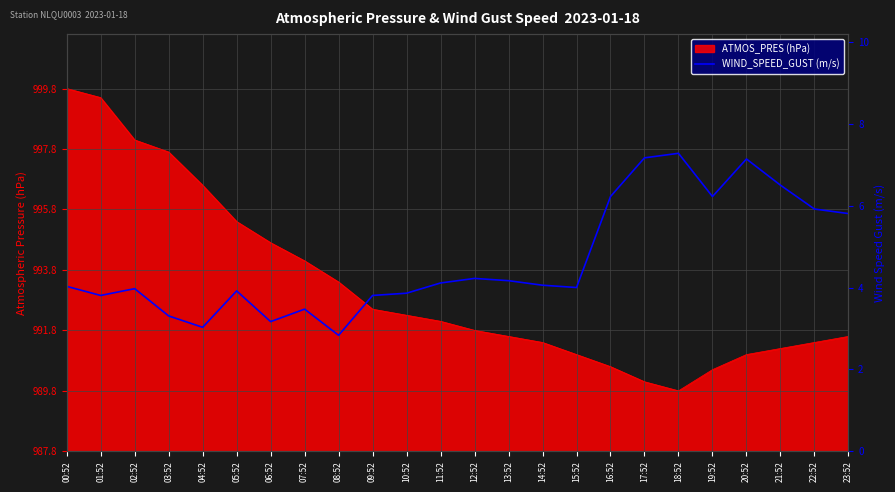

What is the minimum value shown in the chart?

2.8